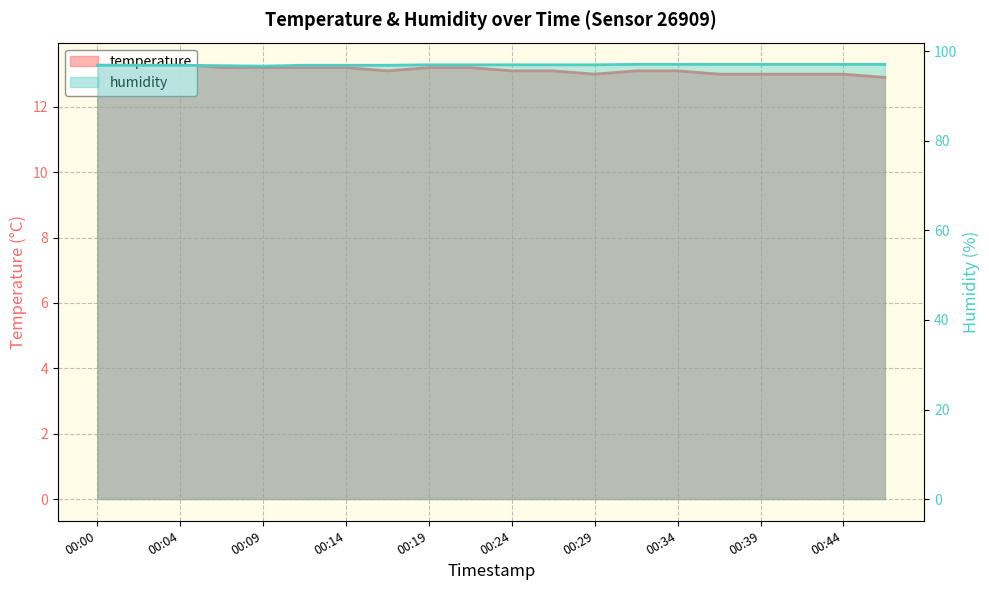

Which series has the widest spread of values?

temperature